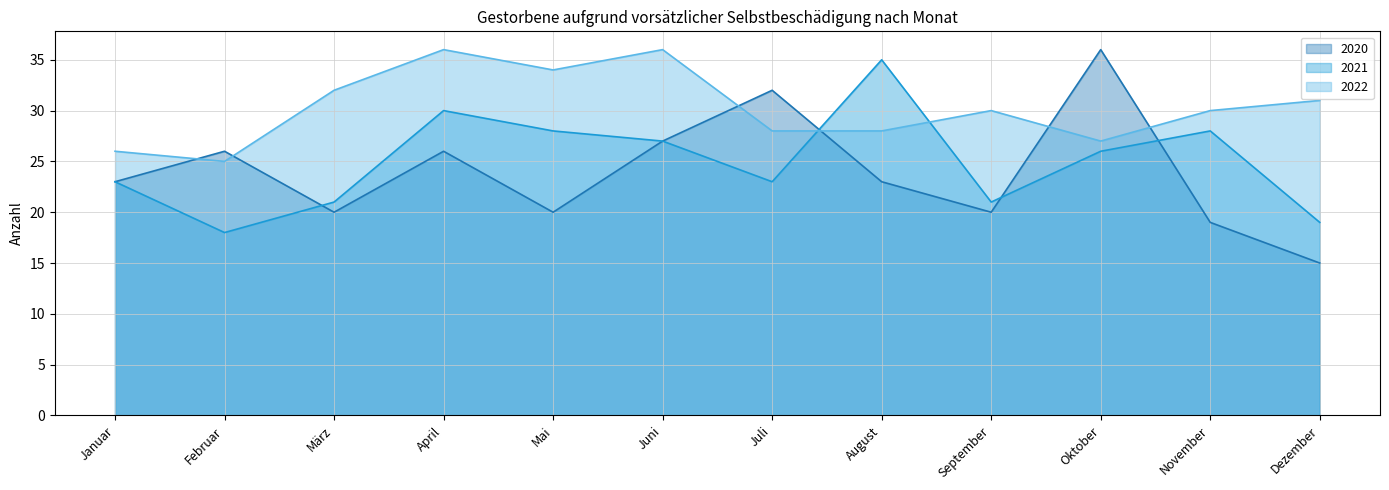

How many lines are shown in the chart?

3